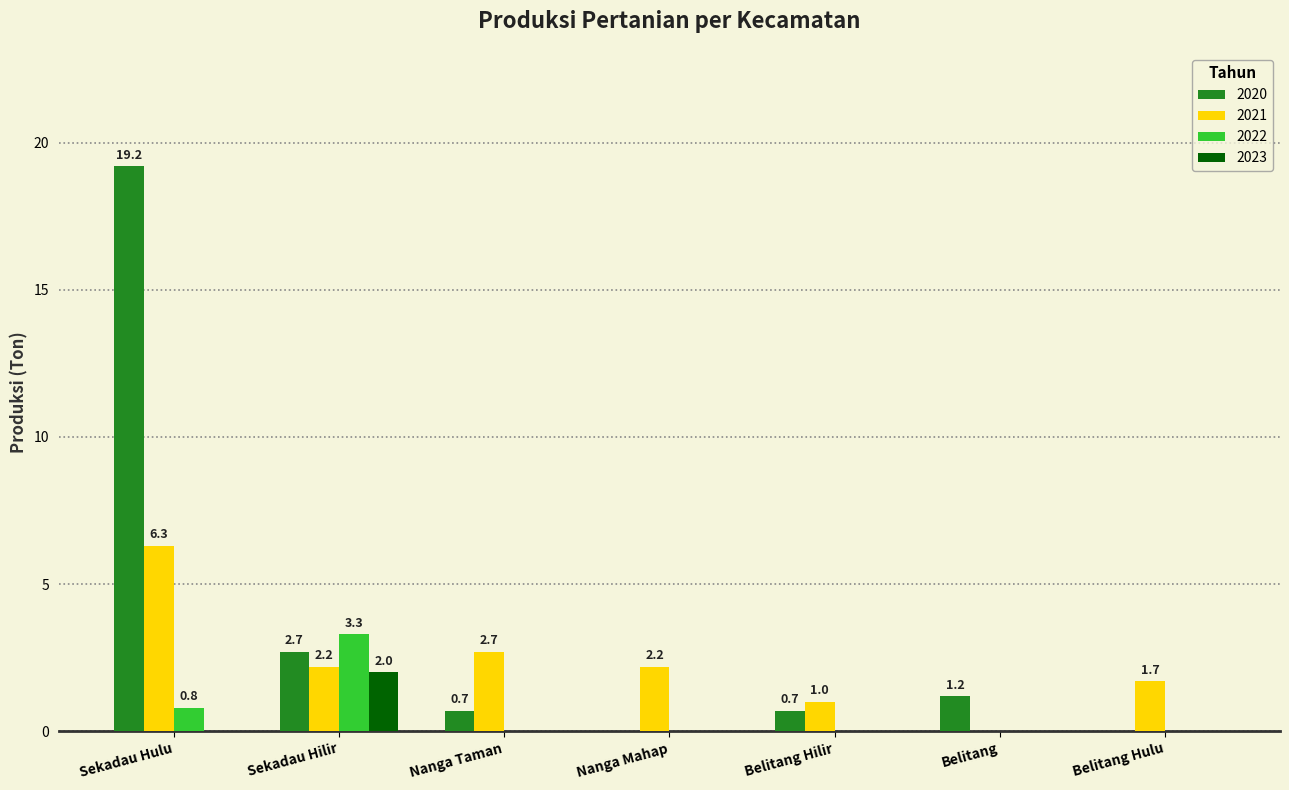

What value does the 2021 series have at Nanga Mahap?

2.2